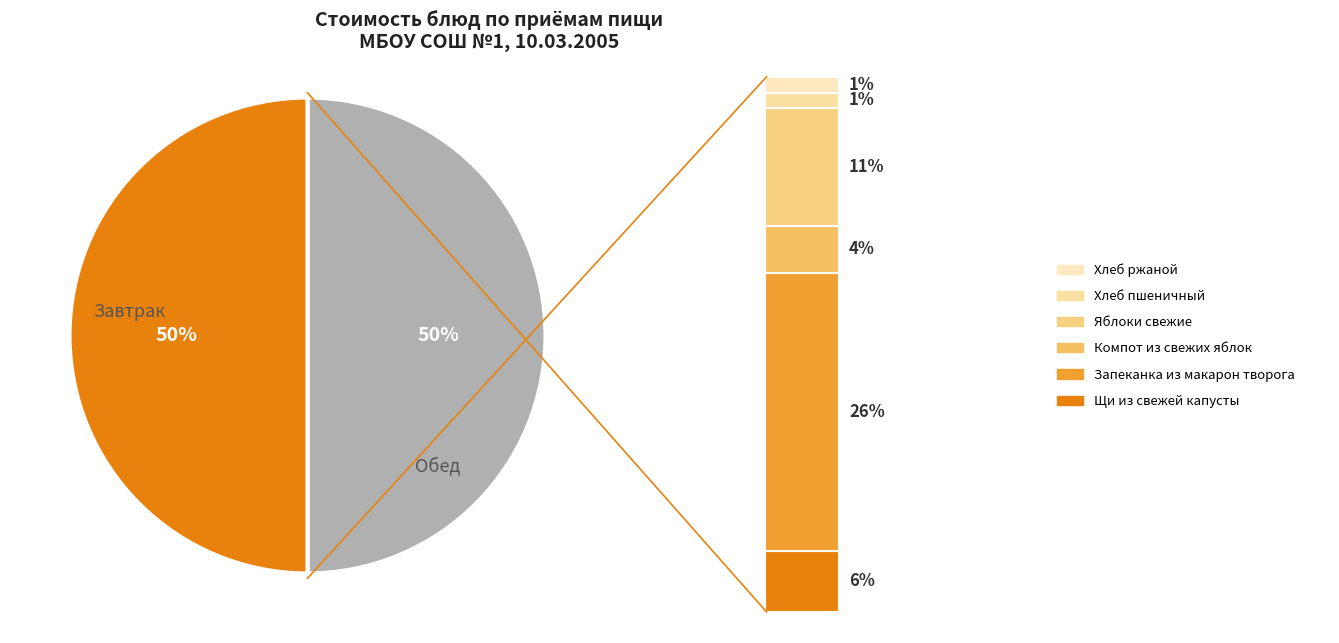

Is it true that Масло сливочное is 1% of the pie?

False